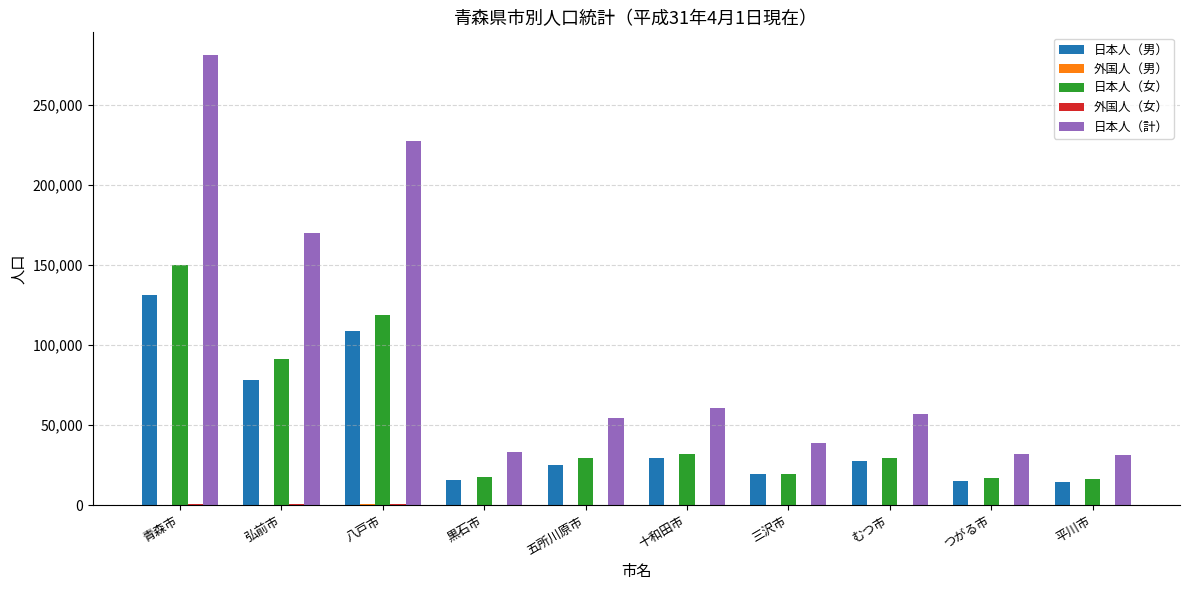

At which category is the sum across all series the highest?

青森市